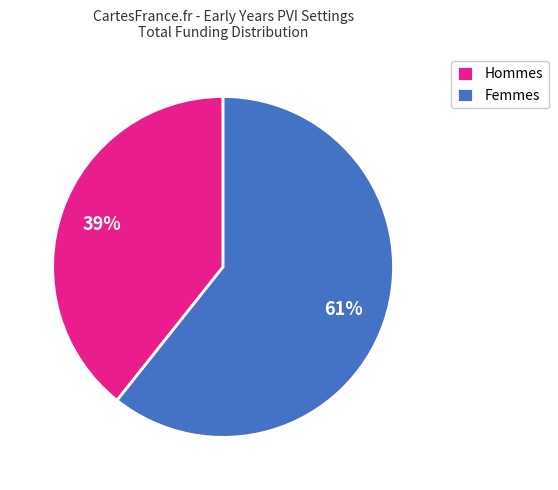

Between Hommes and Femmes, which is larger?

Femmes